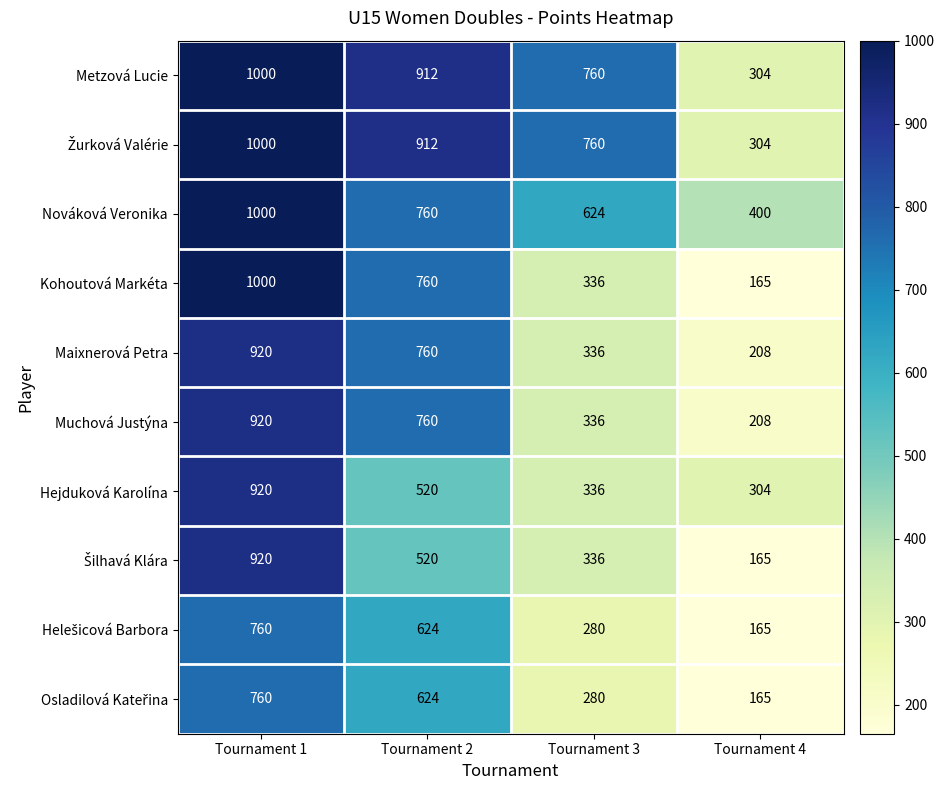

At how many categories does at least one series exceed 751?

3